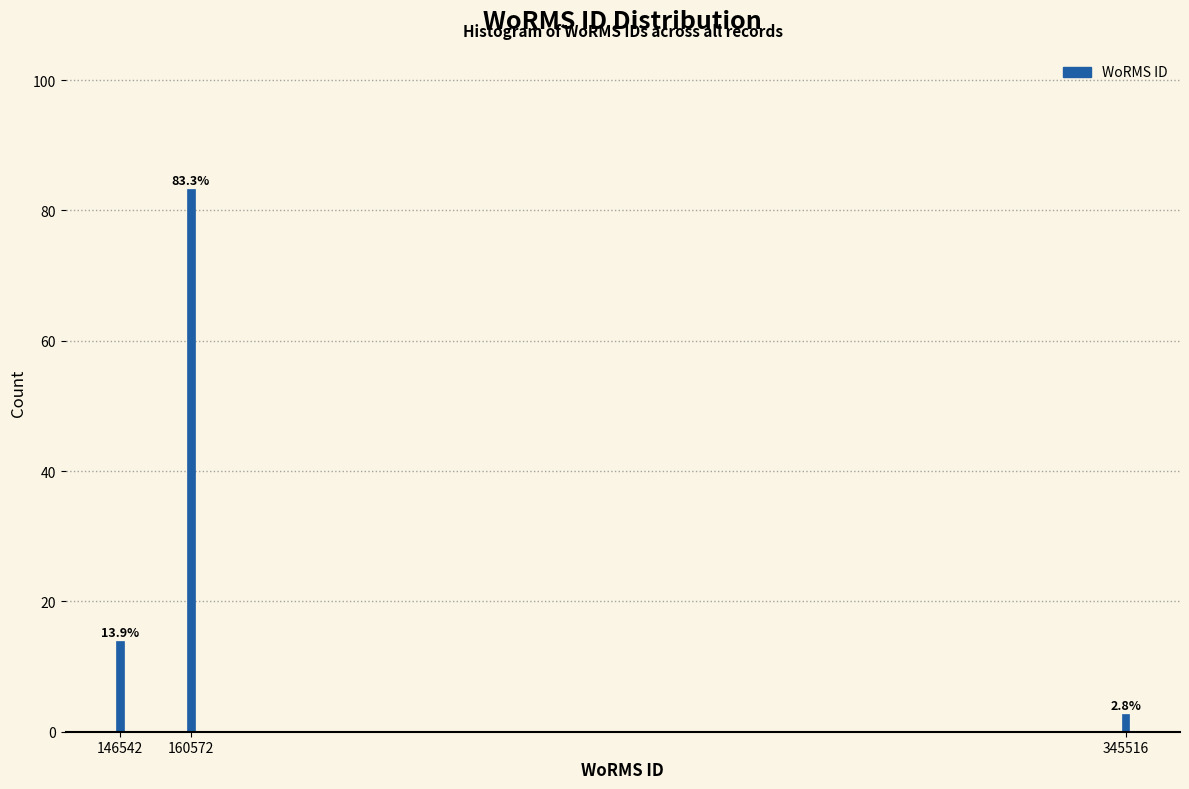

Reading right to left, list all the values displayed in this chart.

2.8	83.3	13.9